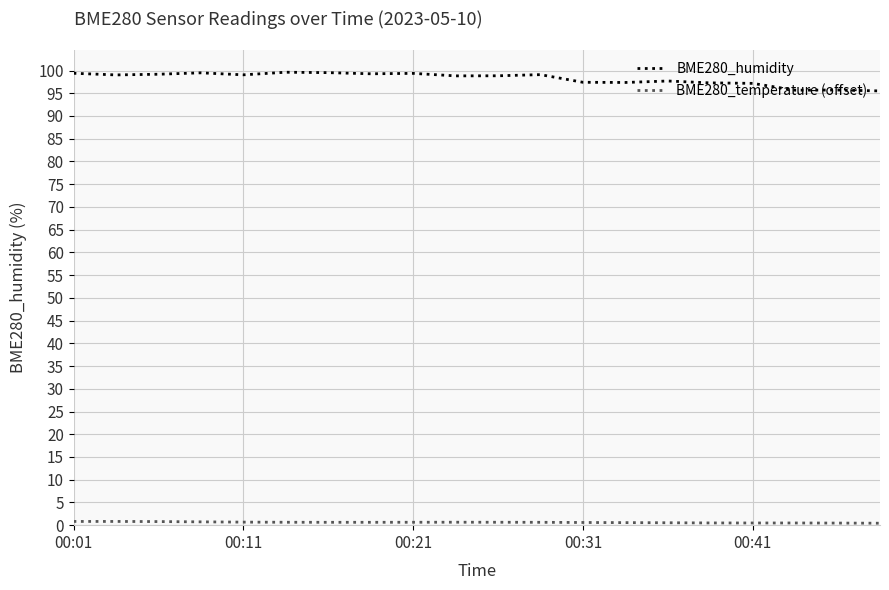

What is the difference between the maximum and minimum values in the BME280_humidity series?

4.1